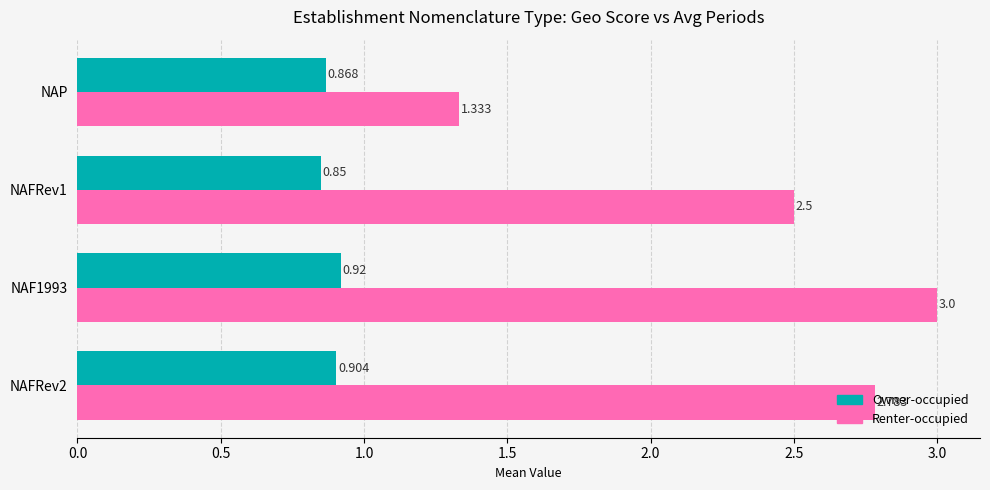

Rank the series by their maximum value, from lowest to highest.

Owner-occupied, Renter-occupied